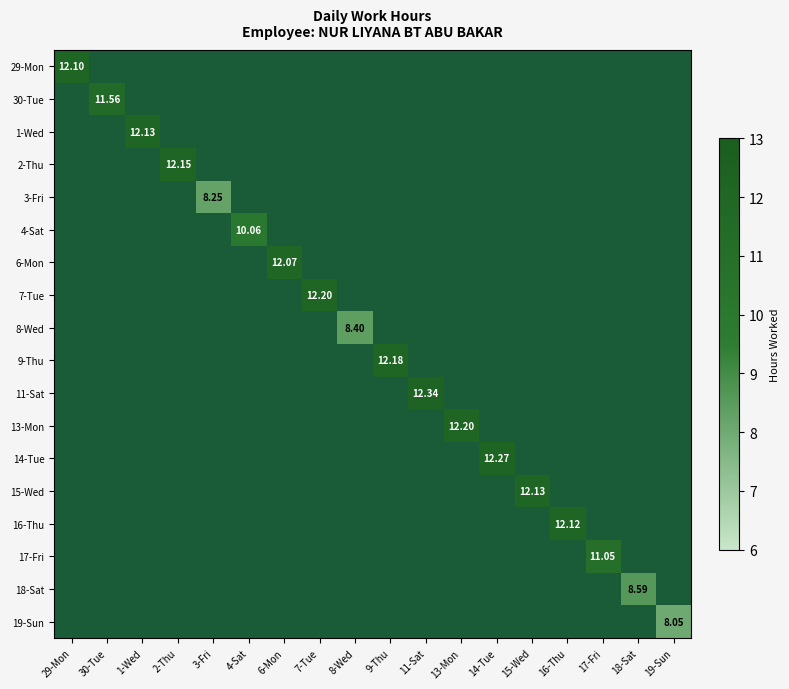

Is the value of 16-Thu at 11-Sat greater than the value of 3-Fri at 3-Fri?

No